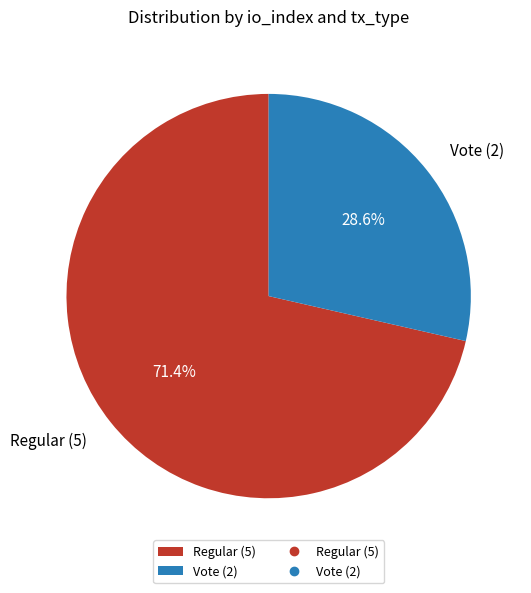

Which slice is the largest?

Regular (5)